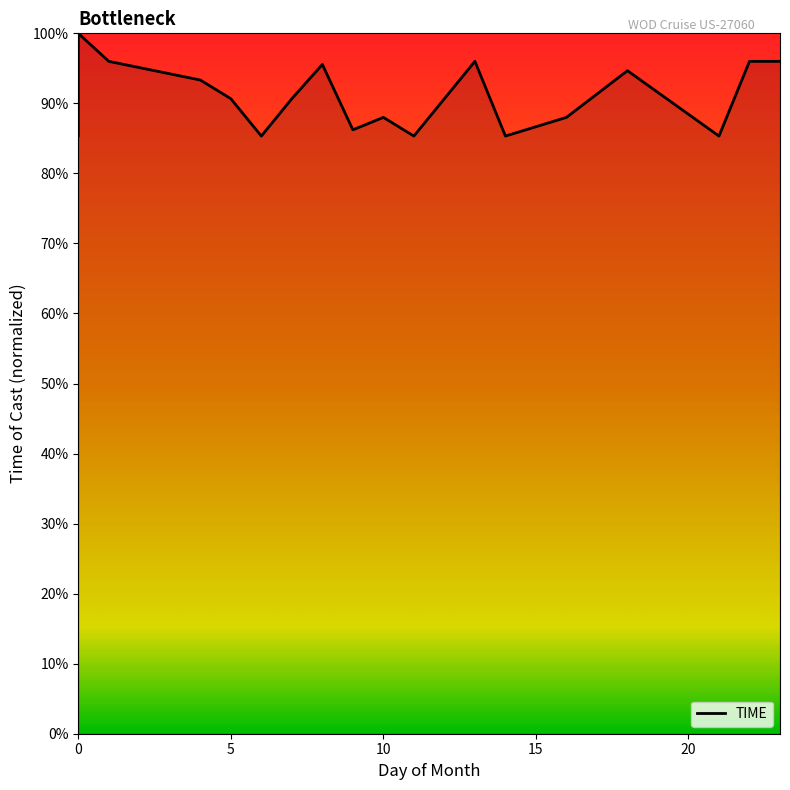

Is it true that the value at 8 is 95.6?

True